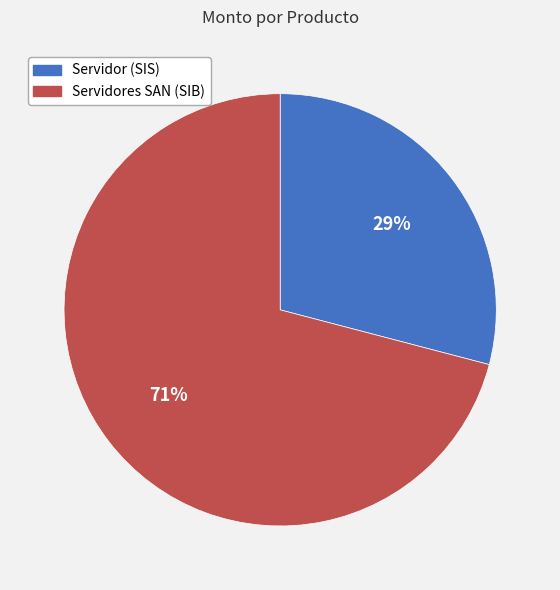

Rank the categories by value from lowest to highest.

Servidor (SIS), Servidores SAN (SIB)